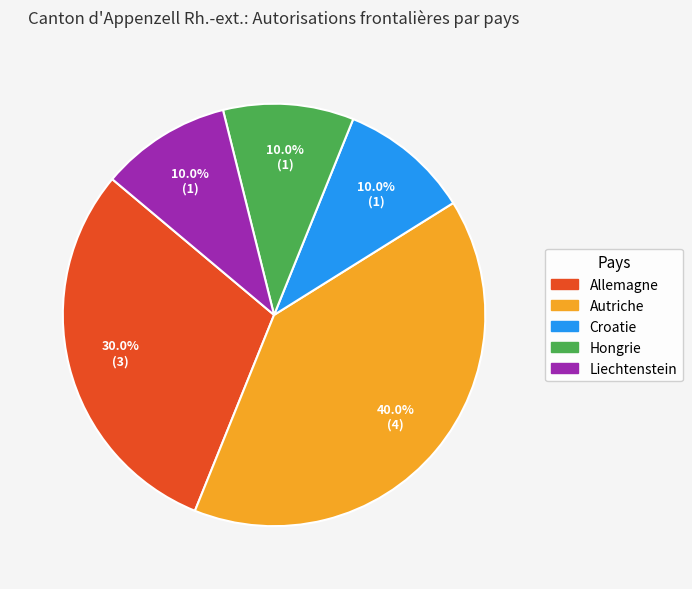

The Autriche slice represents 40% of the pie. True or false?

True